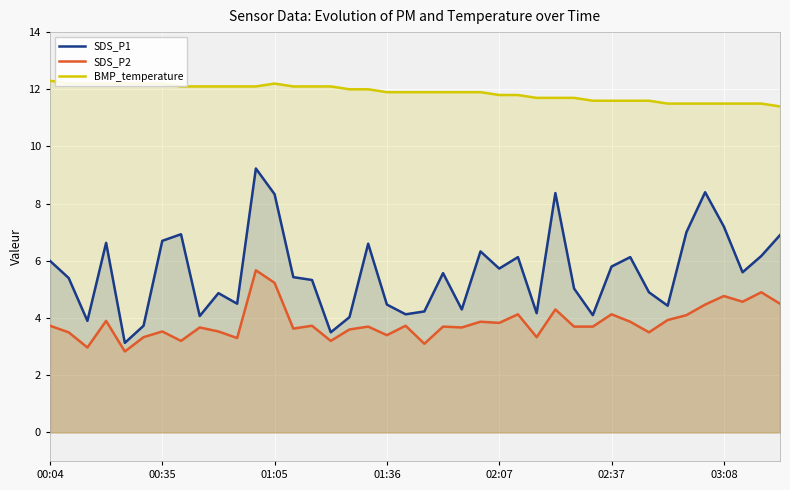

How many lines are shown in the chart?

3